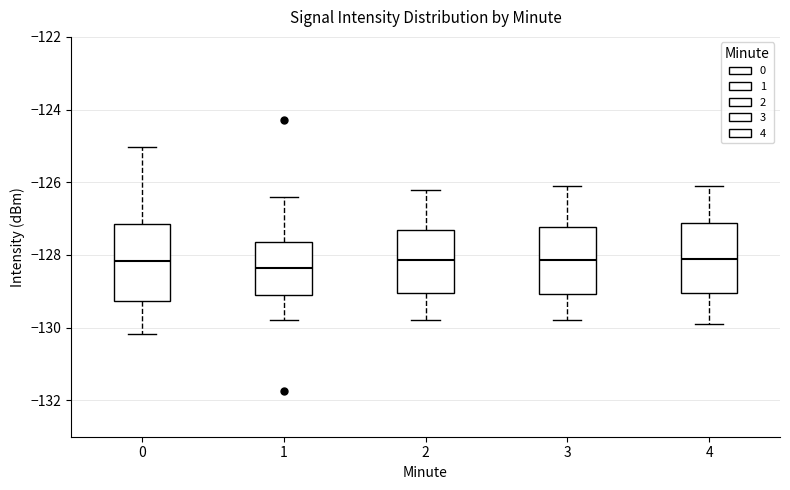

Where does the lower whisker of the box at x = 2 end on the y-axis? The values are not printed on the chart, so give them approximately, as read against the axis.

-129.8